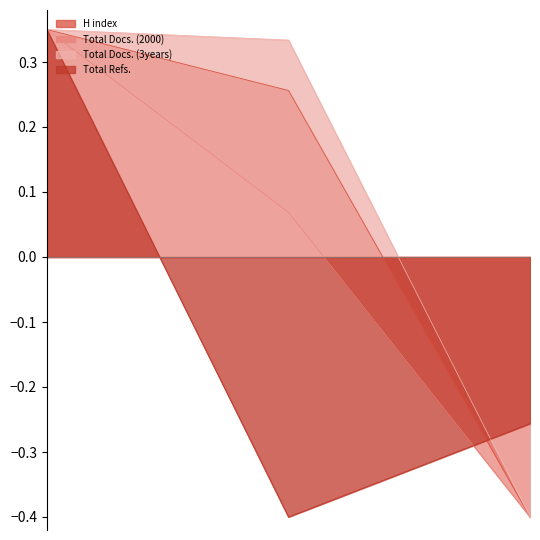

What is the value of the Total Docs. (2000) point at the 1st from the left?

0.3